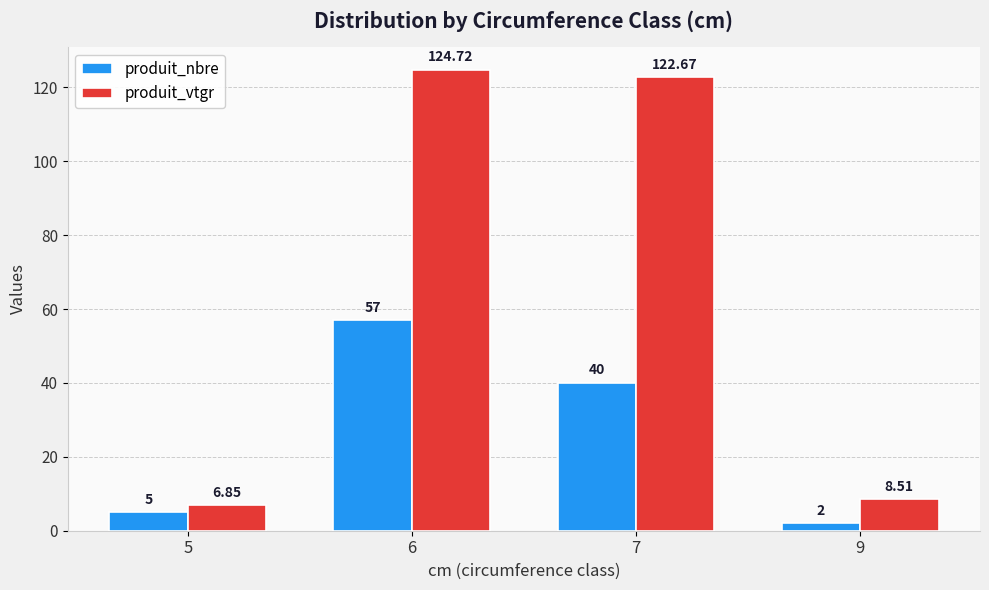

At which category is the sum across all series the highest?

6